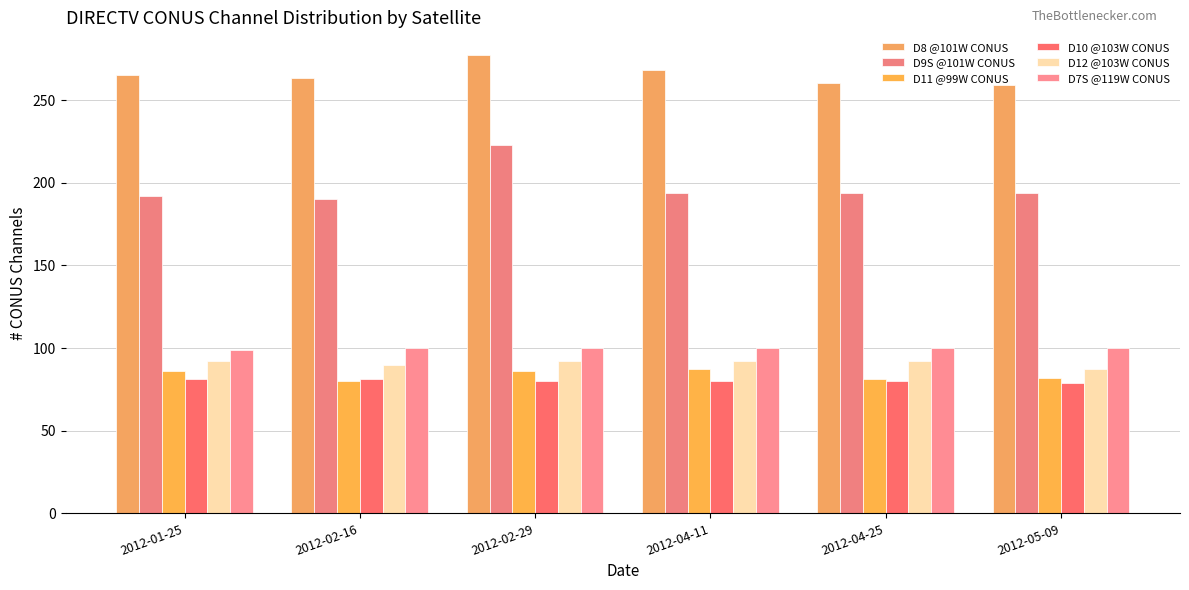

What position from the left is 2012-04-25?

5